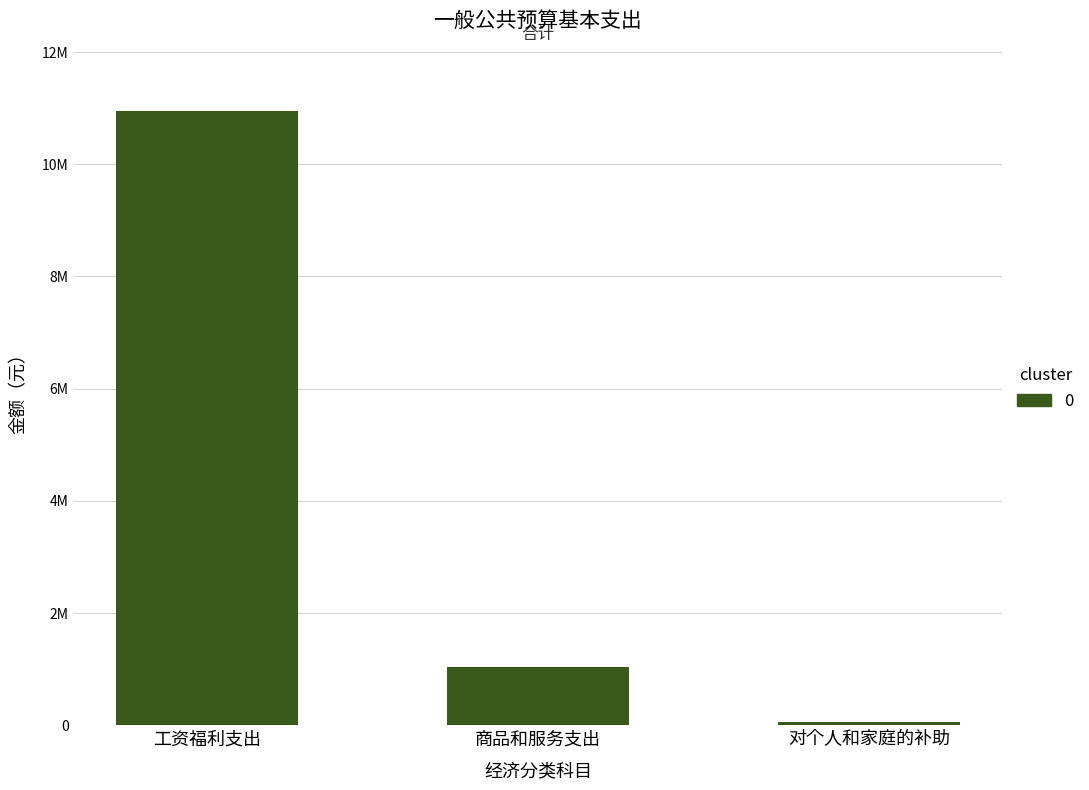

Reading left to right, what are all the values shown in this chart?

10952798.6	1042547.0	59960.0